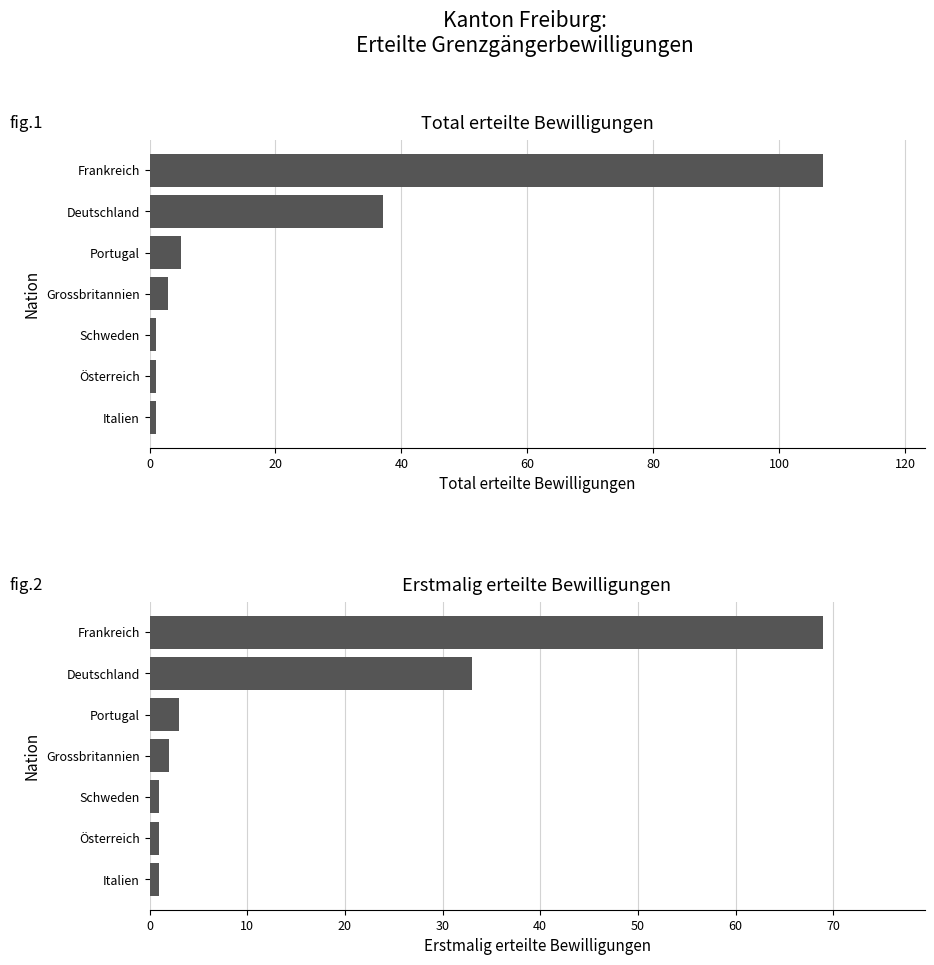

Rank the series by their average value, from highest to lowest.

Total erteilte Bewilligungen, Erstmalig erteilte Bewilligungen